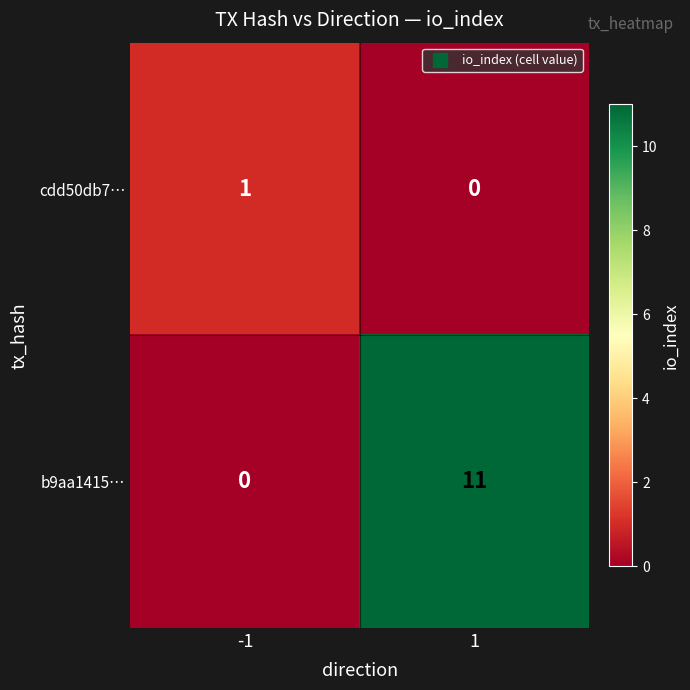

At 1, list the series in order from largest to smallest.

b9aa1415…, cdd50db7…